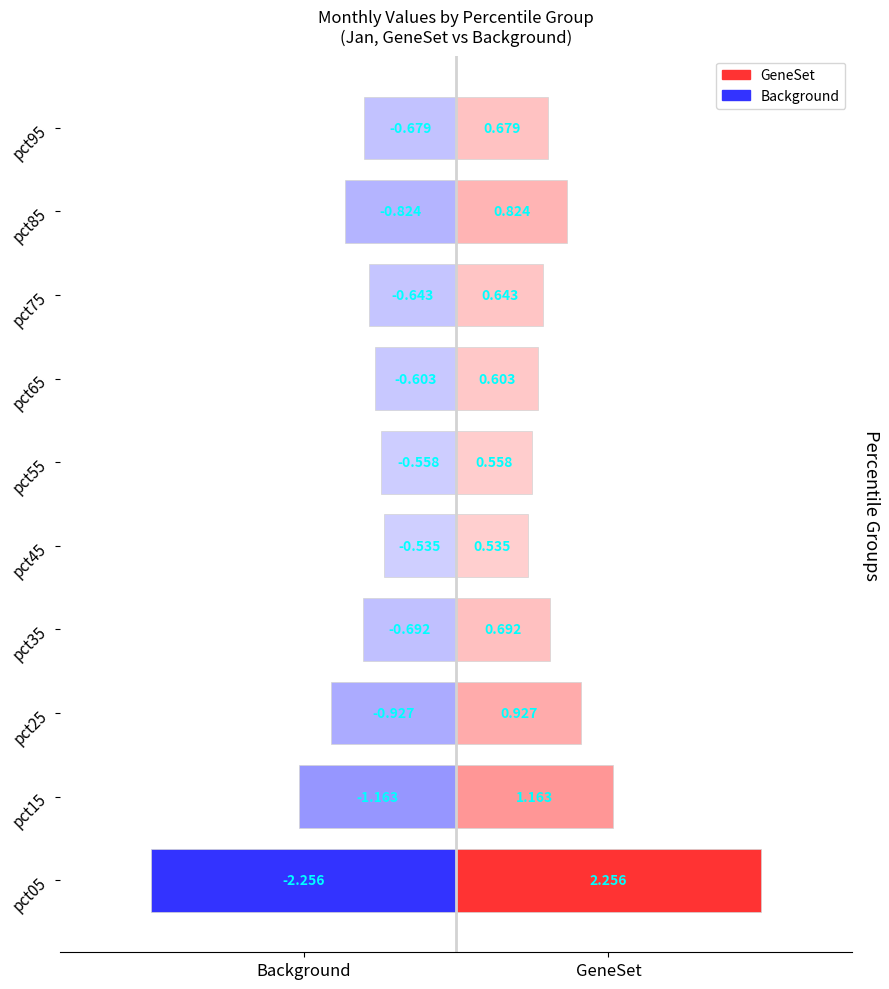

How many groups of bars are there?

10